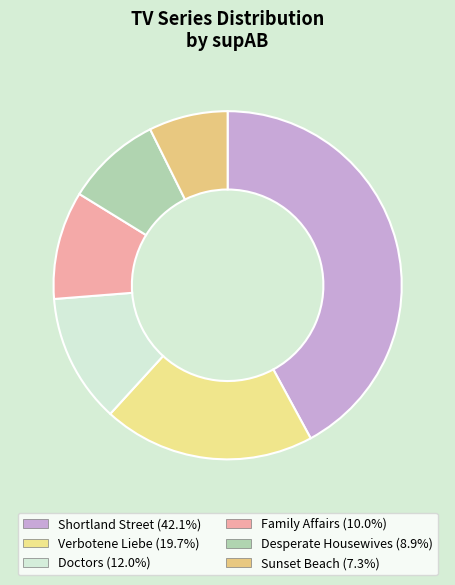

Which has a higher value, Verbotene Liebe or Sunset Beach?

Verbotene Liebe